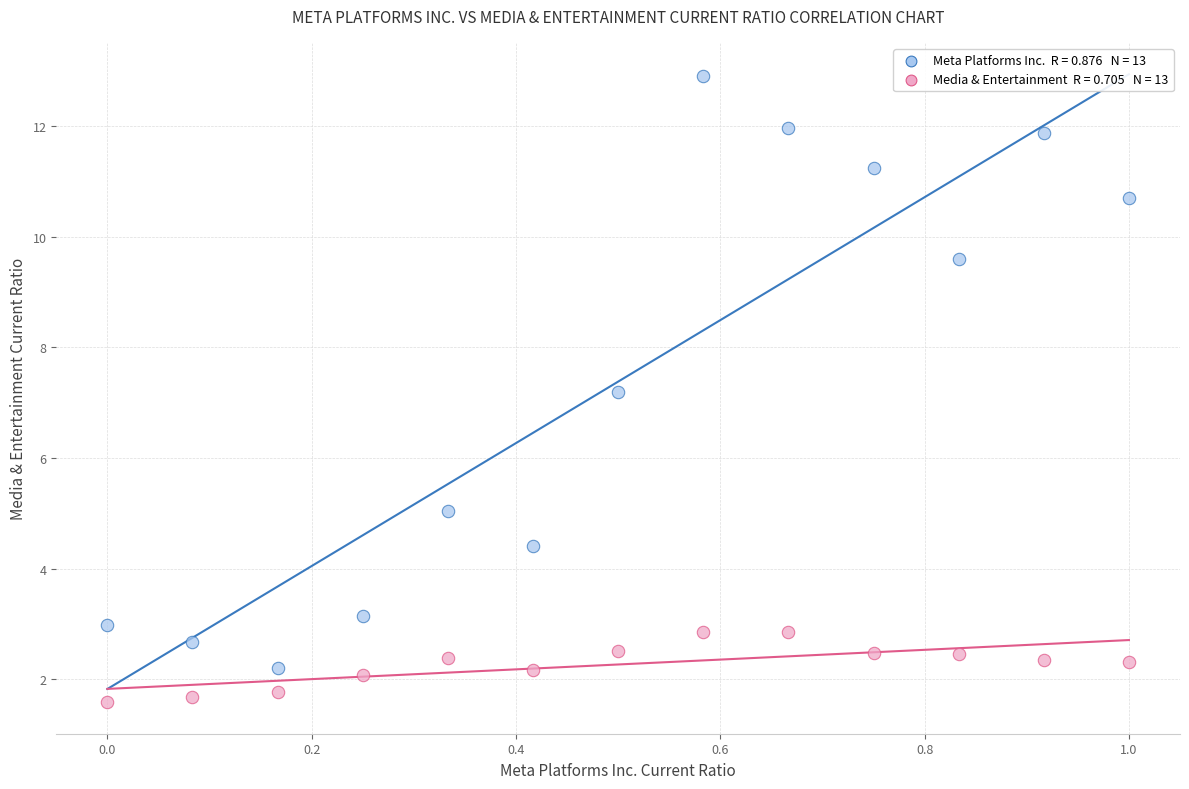

Across all data points, what is the range of X values (max minus min)?

1.0